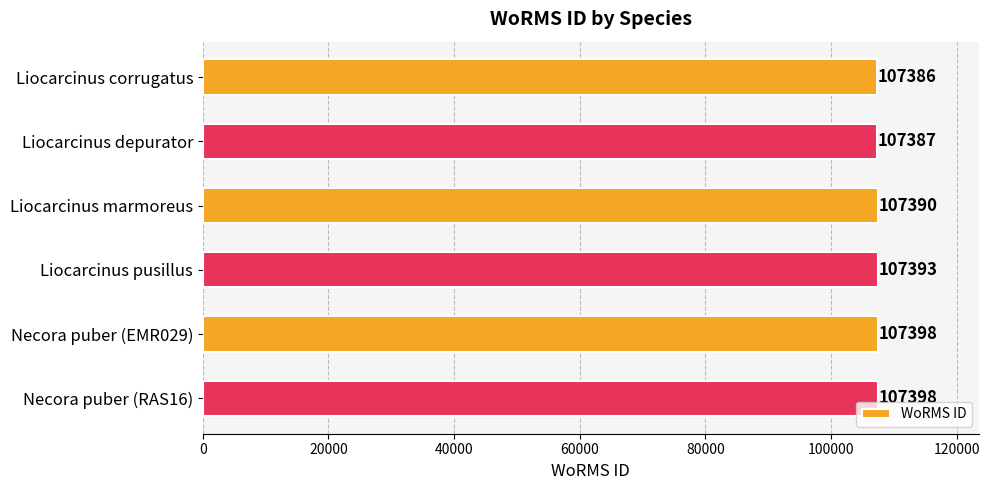

What is the average value?

107392